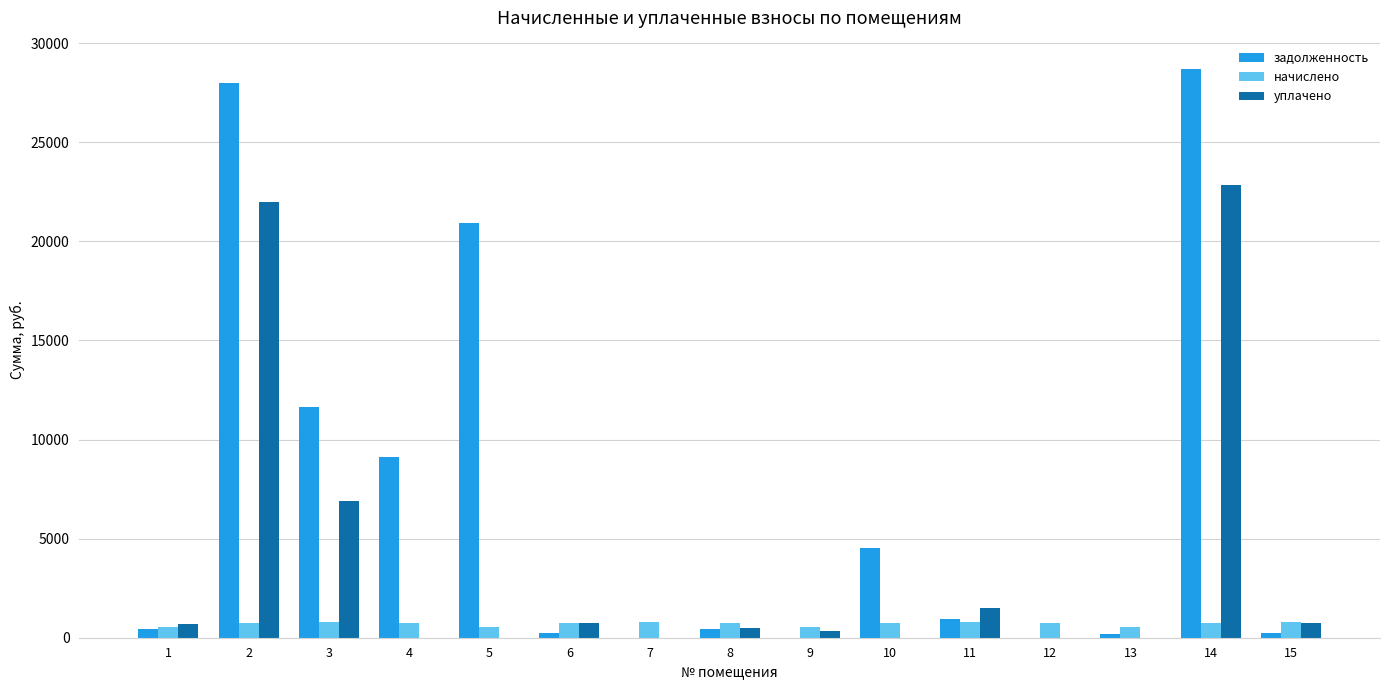

How many distinct data groups are displayed?

3